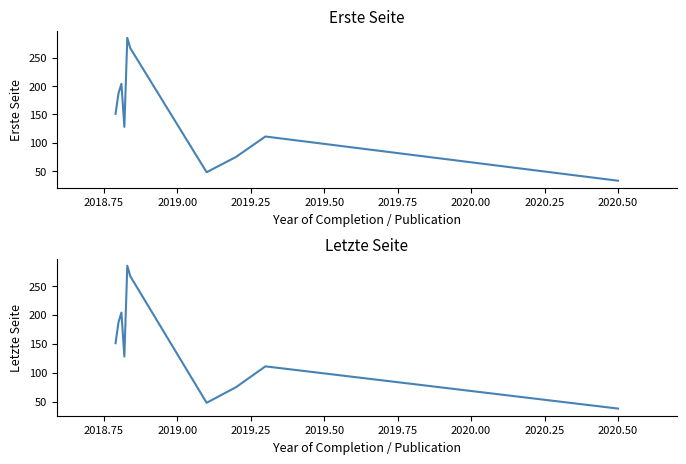

What are all the series names shown in the legend?

Erste Seite, Letzte Seite